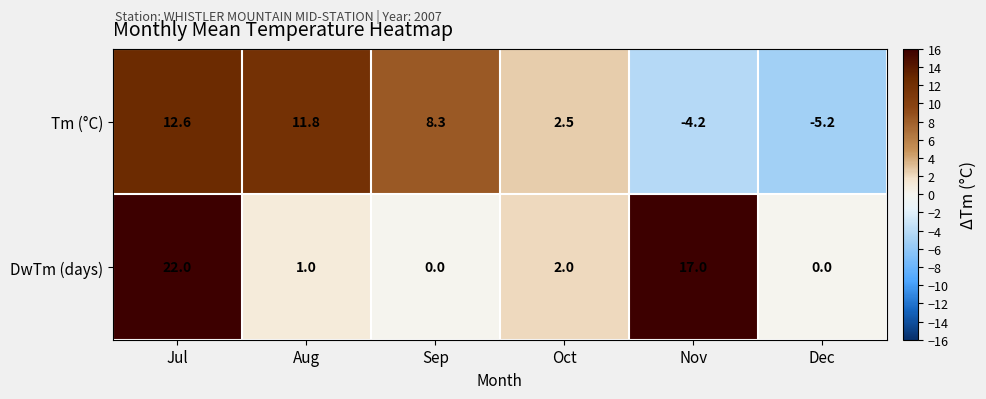

What is the sum of all DwTm (days) values?

42.0